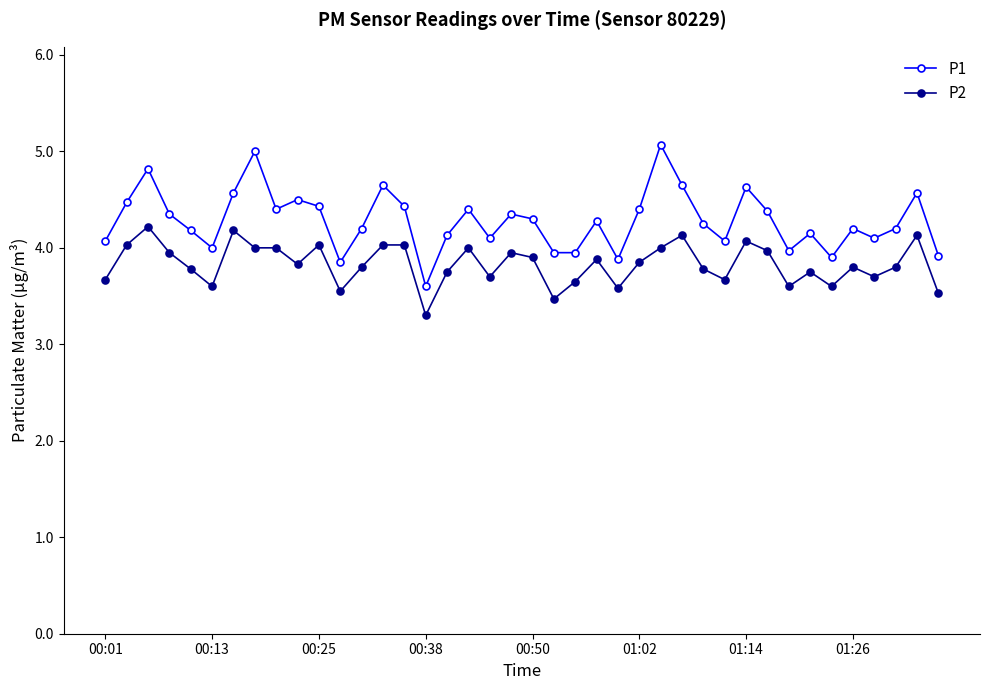

What is the difference between the maximum and minimum values in the P1 series?

1.5